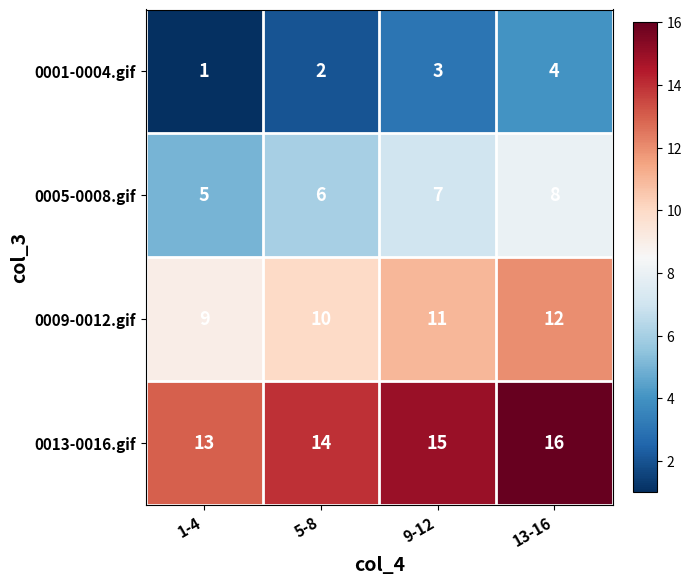

Is it true that 0001-0004.gif equals 2 at 5-8?

True